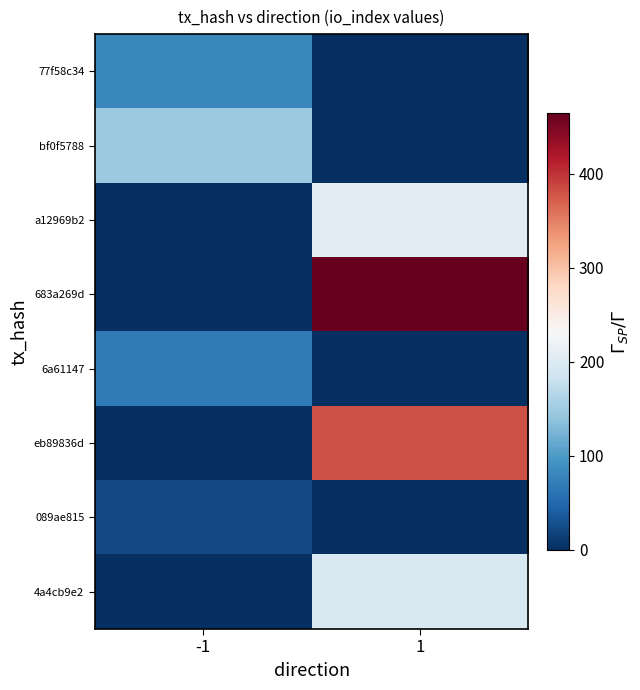

Reading left to right, transcribe all the data shown in this chart.

77f58c34: -1=82	1=0
bf0f5788: -1=145	1=0
a12969b2: -1=0	1=206
683a269d: -1=0	1=464
6a61147: -1=68	1=0
eb89836d: -1=0	1=380
089ae815: -1=22	1=0
4a4cb9e2: -1=0	1=197